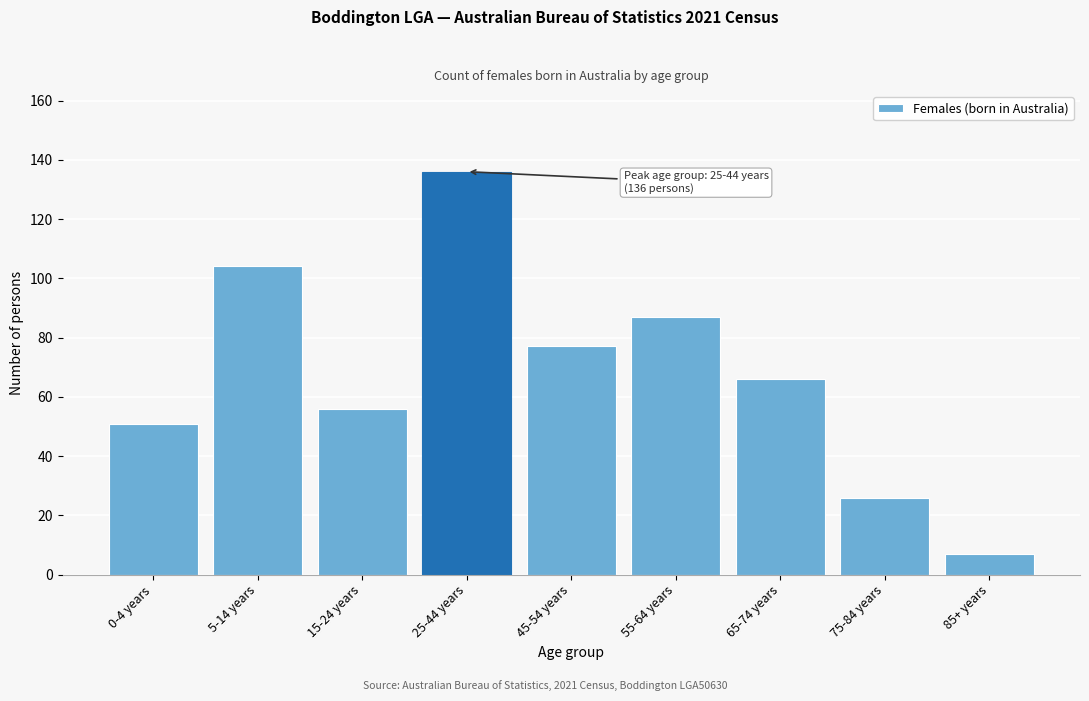

Reading left to right, extract all data points from this chart.

0-4 years=51	5-14 years=104	15-24 years=56	25-44 years=136	45-54 years=77	55-64 years=87	65-74 years=66	75-84 years=26	85+ years=7